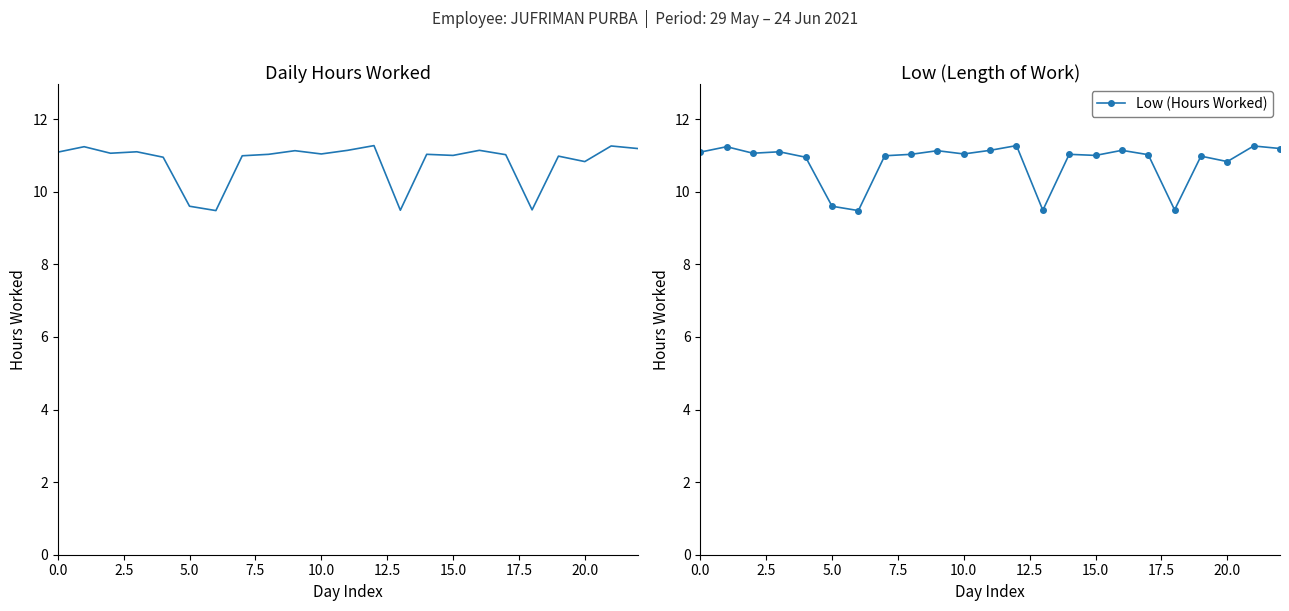

Count the number of data series in this chart.

1